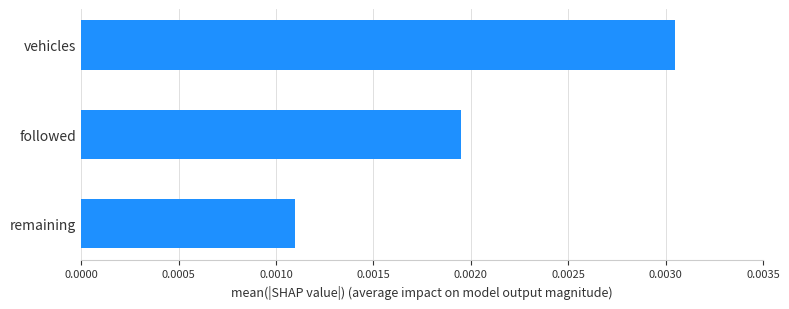

Rank the categories by value from highest to lowest.

vehicles, followed, remaining